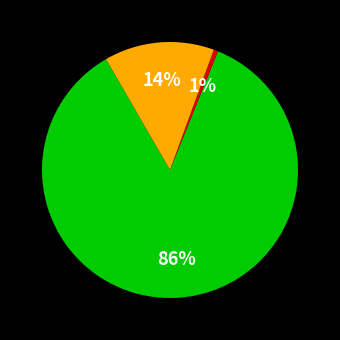

Is there a majority slice in this chart?

Yes